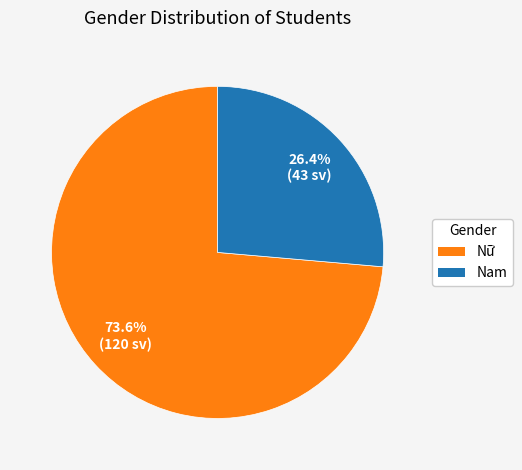

What percentage do Nam and Nữ together represent?

100.0%